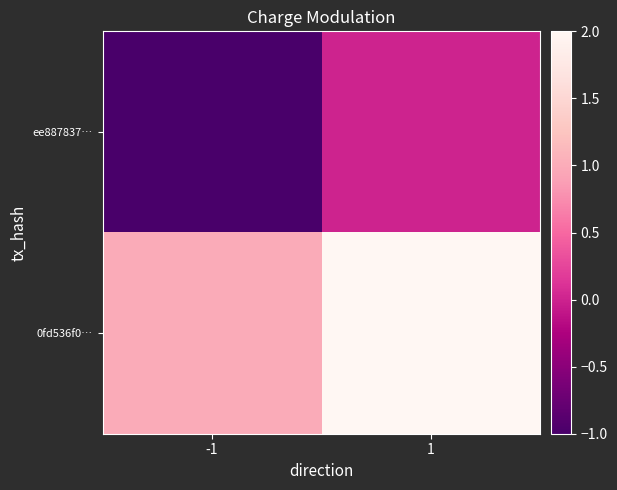

How many distinct data groups are displayed?

2